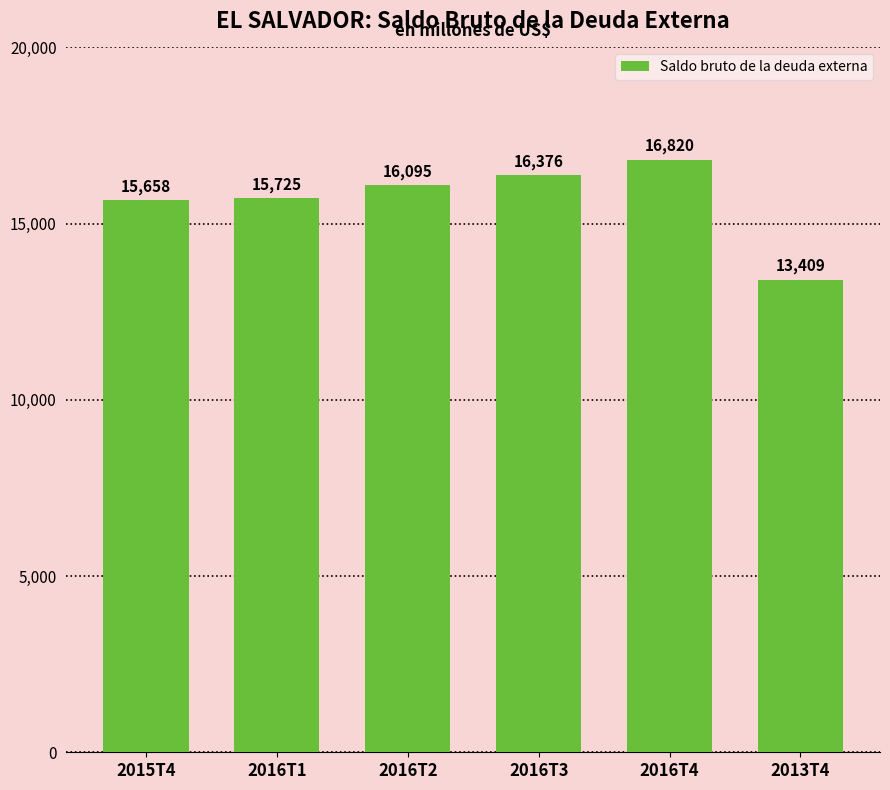

What is the change in value from 2016T2 to 2013T4?

-2685.7